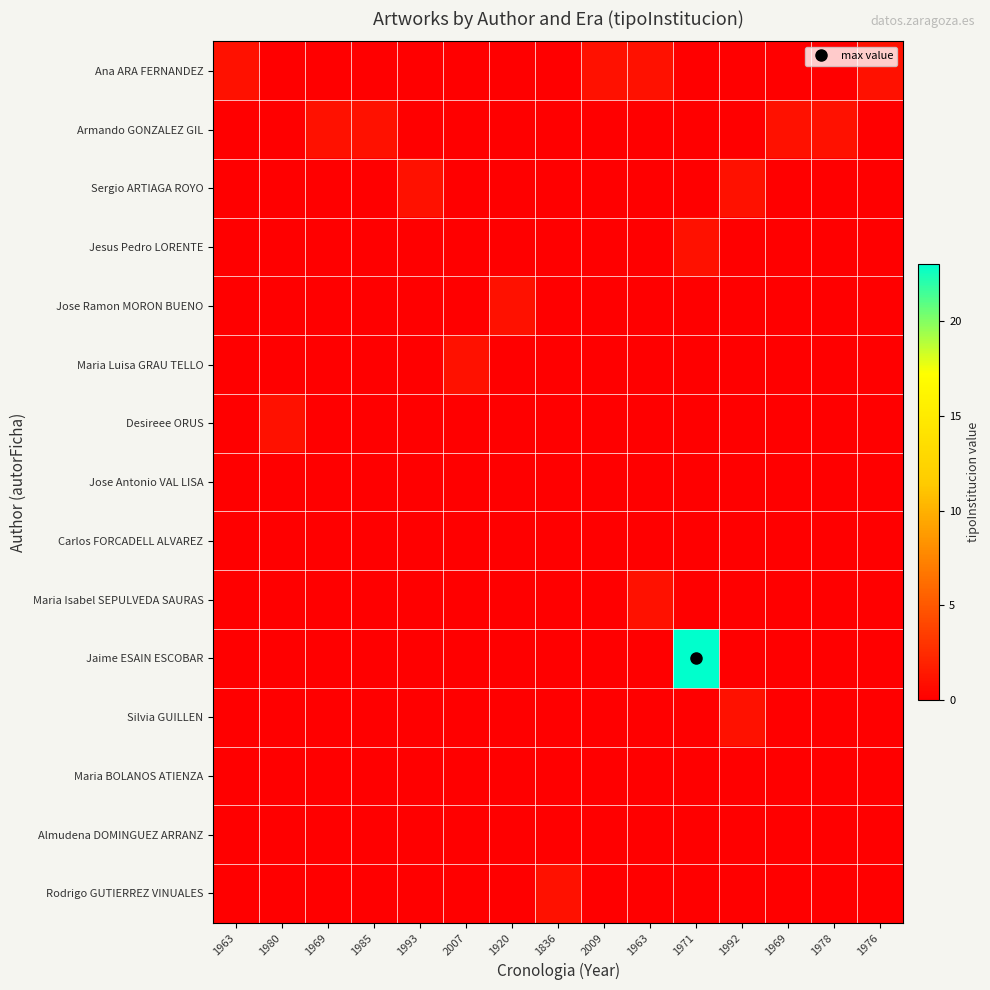

Reading left to right, list all the values displayed in this chart.

Ana ARA FERNANDEZ: 1963=1	1980=0	1969=0	1985=0	1993=0	2007=0	1920=0	1836=0	2009=1	1963=1	1971=0	1992=0	1969=0	1978=0	1976=1
Armando GONZALEZ GIL: 1963=0	1980=0	1969=1	1985=1	1993=0	2007=0	1920=0	1836=0	2009=0	1963=0	1971=0	1992=0	1969=1	1978=1	1976=0
Sergio ARTIAGA ROYO: 1963=0	1980=0	1969=0	1985=0	1993=1	2007=0	1920=0	1836=0	2009=0	1963=0	1971=0	1992=1	1969=0	1978=0	1976=0
Jesus Pedro LORENTE: 1963=0	1980=0	1969=0	1985=0	1993=0	2007=0	1920=0	1836=0	2009=0	1963=0	1971=1	1992=0	1969=0	1978=0	1976=0
Jose Ramon MORON BUENO: 1963=0	1980=0	1969=0	1985=0	1993=0	2007=0	1920=1	1836=0	2009=0	1963=0	1971=0	1992=0	1969=0	1978=0	1976=0
Maria Luisa GRAU TELLO: 1963=0	1980=0	1969=0	1985=0	1993=0	2007=1	1920=0	1836=0	2009=0	1963=0	1971=0	1992=0	1969=0	1978=0	1976=0
Desireee ORUS: 1963=0	1980=1	1969=0	1985=0	1993=0	2007=0	1920=0	1836=0	2009=0	1963=0	1971=0	1992=0	1969=0	1978=0	1976=0
Jose Antonio VAL LISA: 1963=0	1980=0	1969=0	1985=0	1993=0	2007=0	1920=0	1836=0	2009=0	1963=0	1971=0	1992=0	1969=0	1978=0	1976=0
Carlos FORCADELL ALVAREZ: 1963=0	1980=0	1969=0	1985=0	1993=0	2007=0	1920=0	1836=0	2009=0	1963=0	1971=0	1992=0	1969=0	1978=0	1976=0
Maria Isabel SEPULVEDA SAURAS: 1963=0	1980=0	1969=0	1985=0	1993=0	2007=0	1920=0	1836=0	2009=0	1963=1	1971=0	1992=0	1969=0	1978=0	1976=0
Jaime ESAIN ESCOBAR: 1963=0	1980=0	1969=0	1985=0	1993=0	2007=0	1920=0	1836=0	2009=0	1963=0	1971=23	1992=0	1969=0	1978=0	1976=0
Silvia GUILLEN: 1963=0	1980=0	1969=0	1985=0	1993=0	2007=0	1920=0	1836=0	2009=0	1963=0	1971=0	1992=1	1969=0	1978=0	1976=0
Maria BOLANOS ATIENZA: 1963=0	1980=0	1969=0	1985=0	1993=0	2007=0	1920=0	1836=0	2009=0	1963=0	1971=0	1992=0	1969=0	1978=0	1976=0
Almudena DOMINGUEZ ARRANZ: 1963=0	1980=0	1969=0	1985=0	1993=0	2007=0	1920=0	1836=0	2009=0	1963=0	1971=0	1992=0	1969=0	1978=0	1976=0
Rodrigo GUTIERREZ VINUALES: 1963=0	1980=0	1969=0	1985=0	1993=0	2007=0	1920=0	1836=1	2009=0	1963=0	1971=0	1992=0	1969=0	1978=0	1976=0